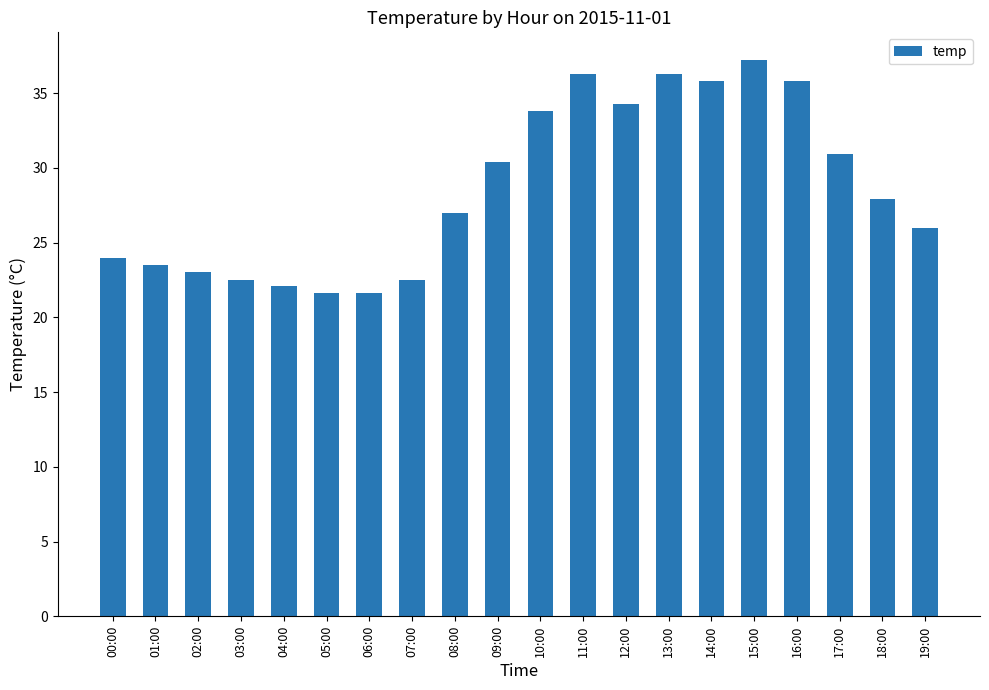

What position from the left is 00:00?

1